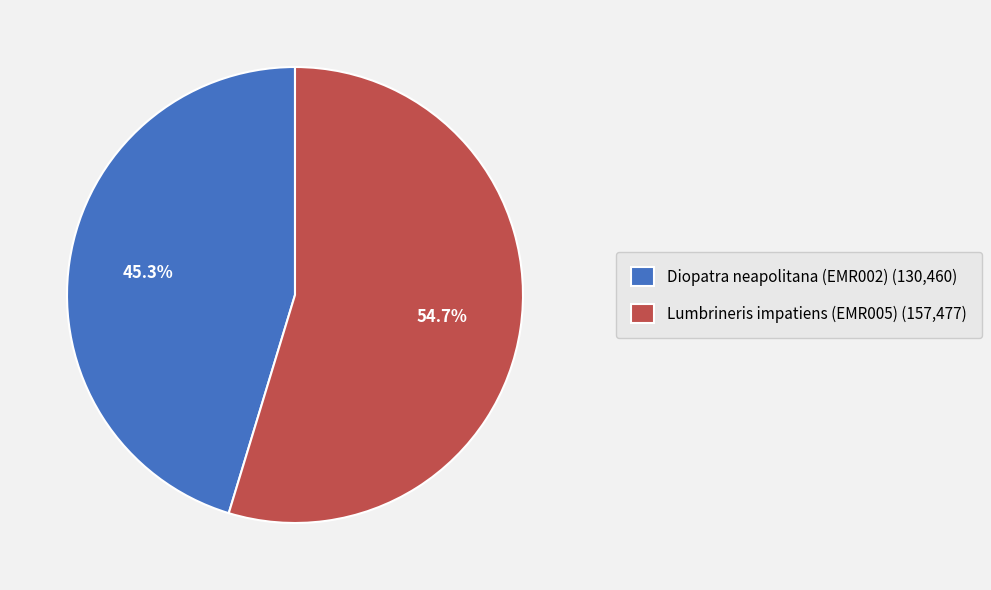

Is the sum of Diopatra neapolitana (EMR002) and Lumbrineris impatiens (EMR005) greater than half?

Yes